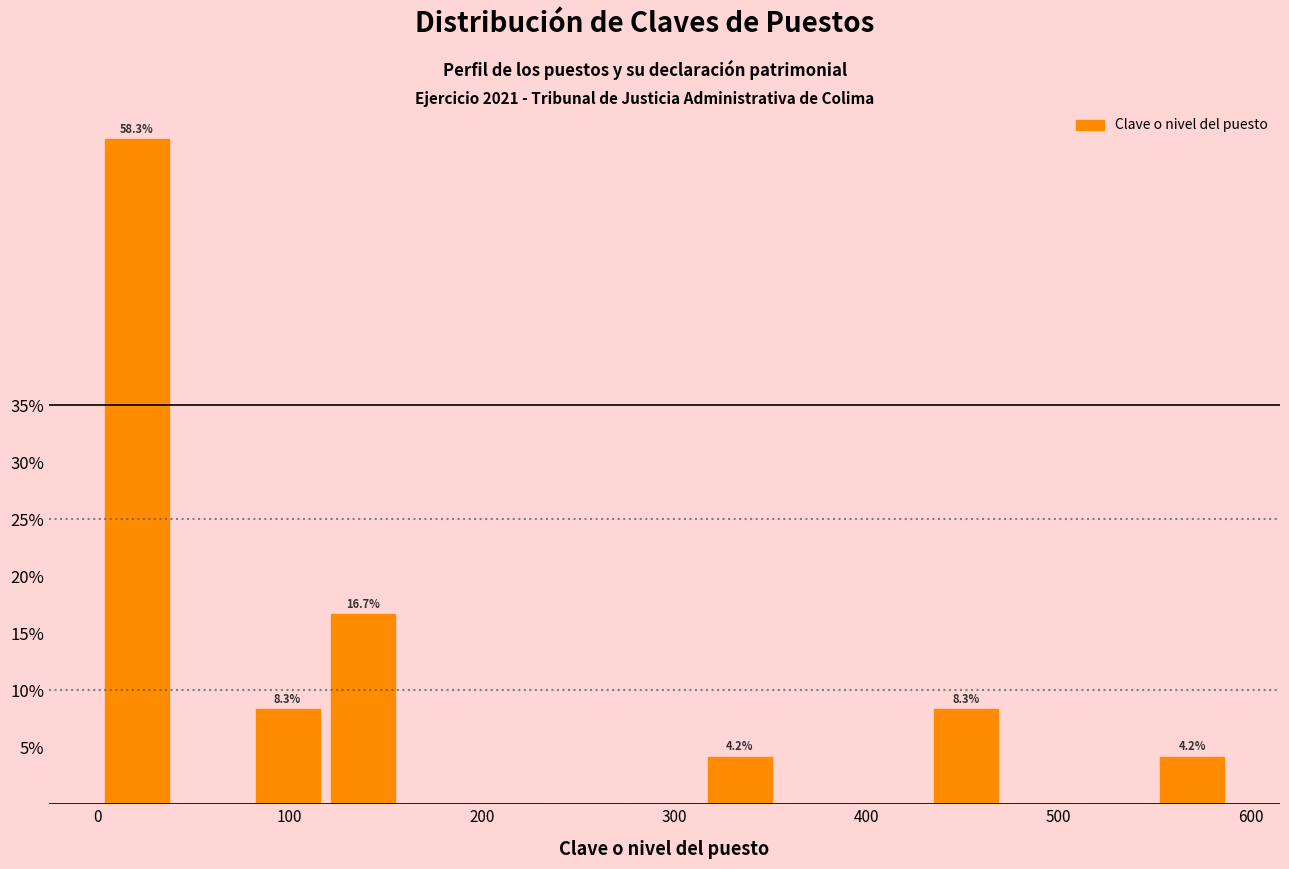

Read against the x-axis, roughly where is the centre of the tallest bar?

20